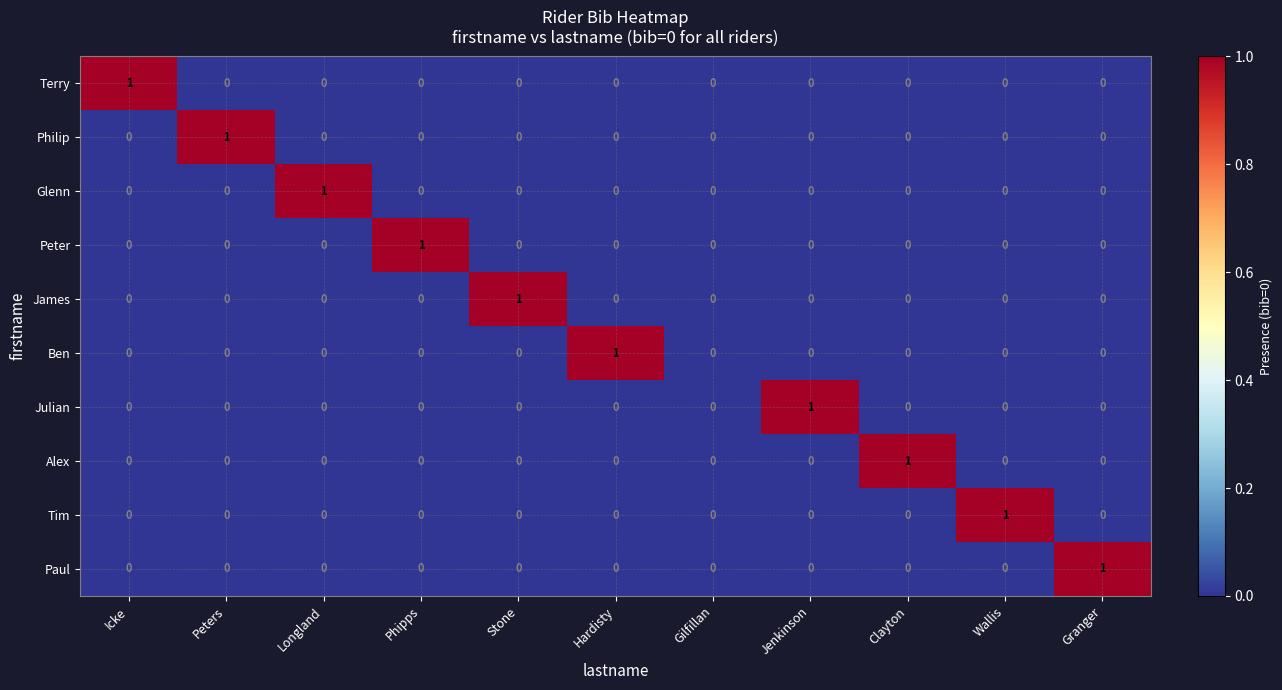

The value of Paul at Clayton is 0. True or false?

True